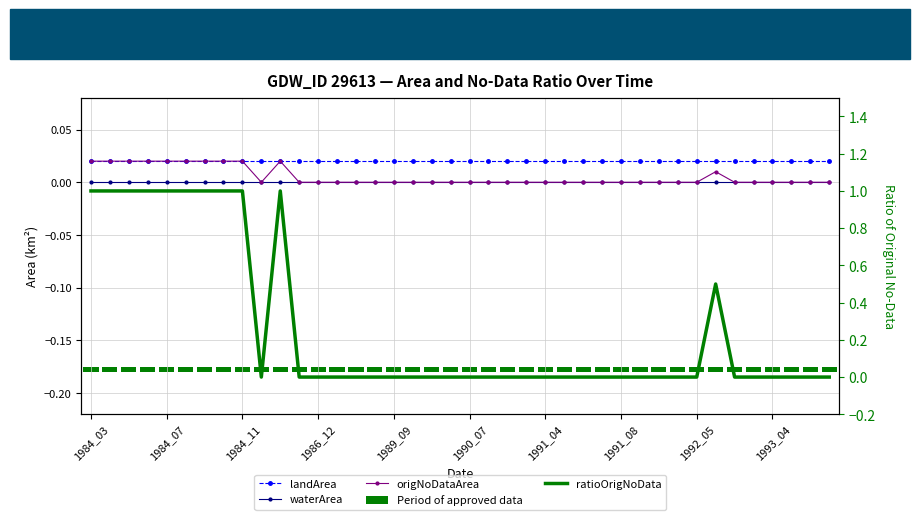

Which category has the lowest value in the landArea series?

1984_03